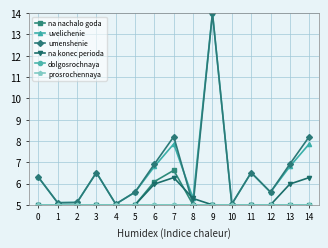

Does the chart have visible grid lines?

Yes